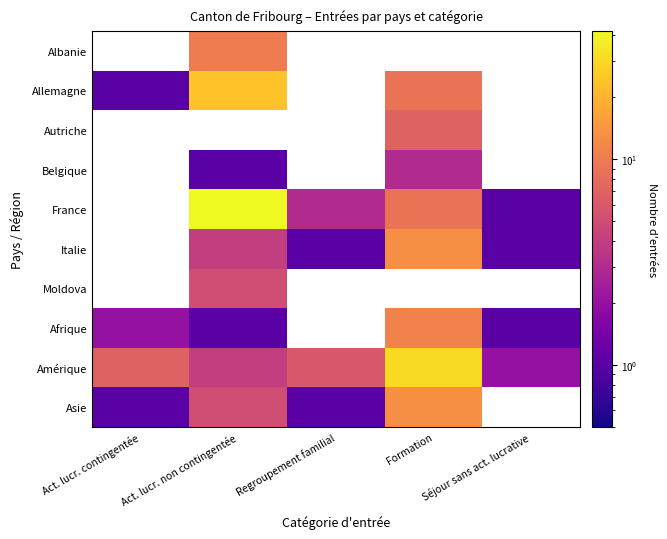

Which category has the highest value across all series?

Act. lucr. non contingentée